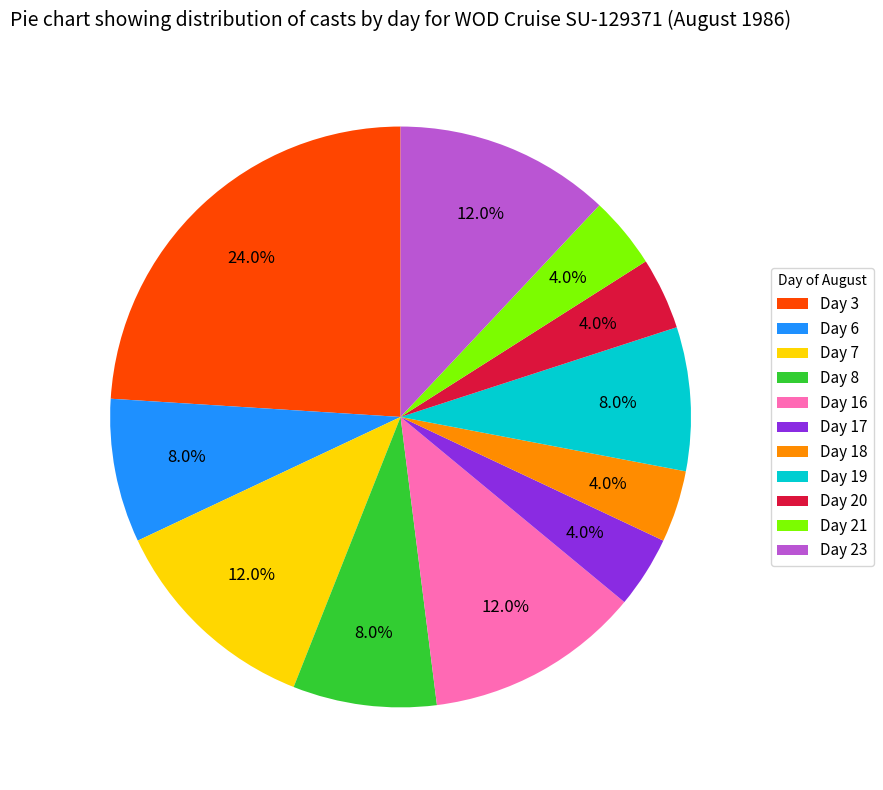

To the nearest percent, what is the difference between the largest and smallest slice percentages?

20%